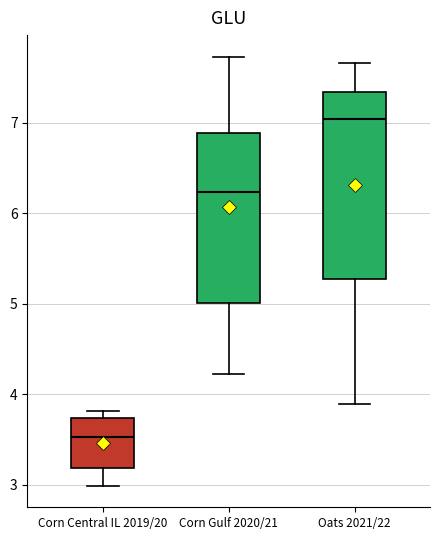

Reading left to right, transcribe this box plot: for each box, give where its median line is, the range the box spans, and where its two whiskers end, as read against the y-axis. The values are not printed on the chart, so give them approximately, as read against the axis.

Corn Central IL 2019/20: median 3.5, box 3.2 to 3.7, whiskers 3.0 to 3.8
Corn Gulf 2020/21: median 6.2, box 5.0 to 6.9, whiskers 4.2 to 7.7
Oats 2021/22: median 7.0, box 5.3 to 7.3, whiskers 3.9 to 7.7